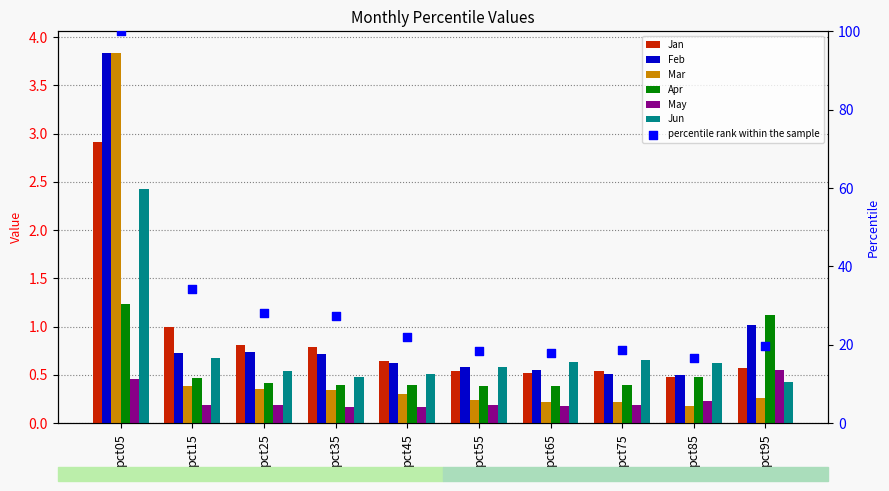

Which series has the largest Y range (max minus min)?

Mar